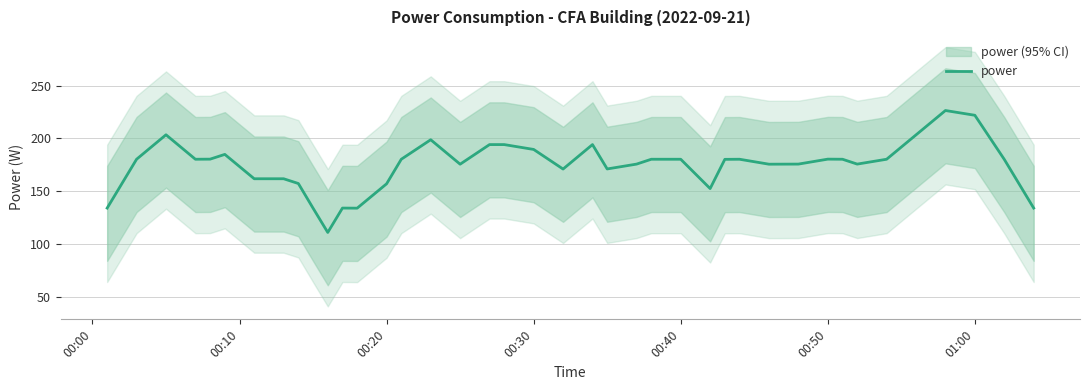

What is the maximum value for power?

226.4